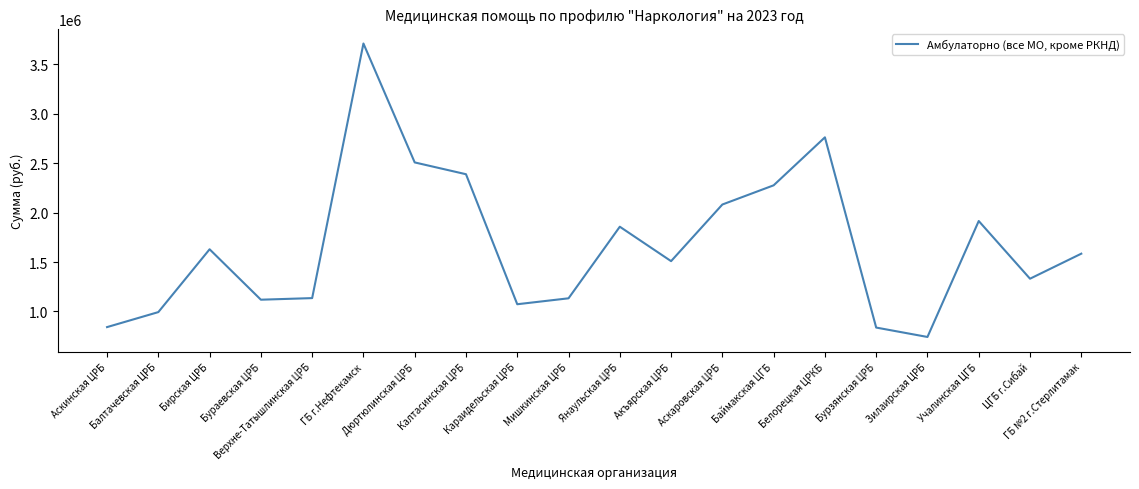

The chart shows a value of 2139553.7 at ГБ №2 г.Стерлитамак. True or false?

False